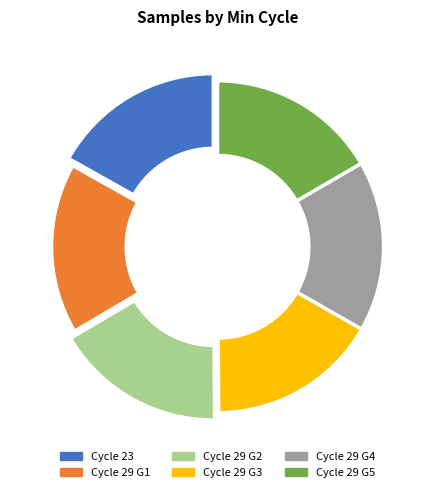

Does any single category account for the majority?

No